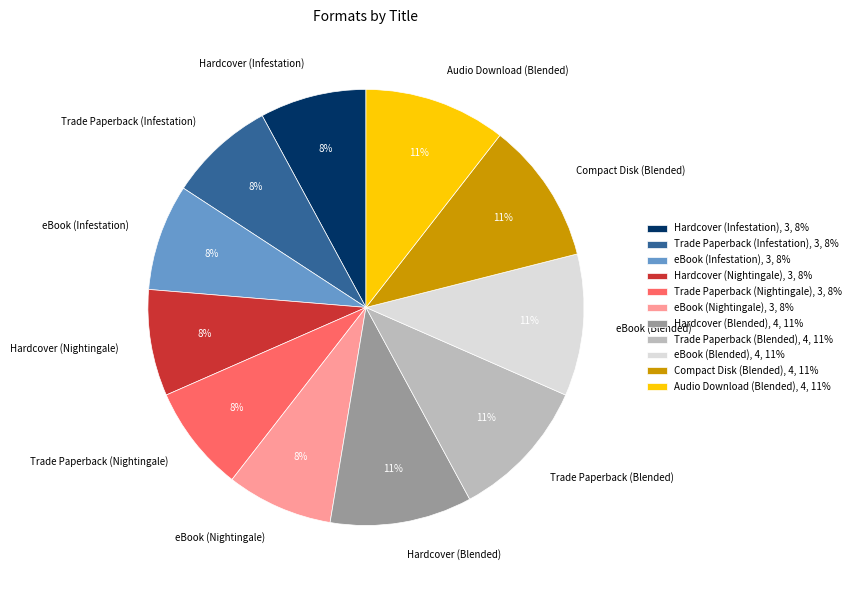

To the nearest percent, what is the average slice percentage?

9%